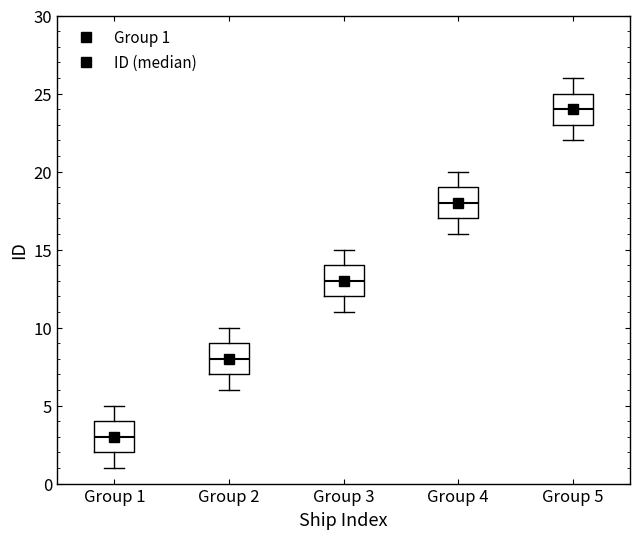

Which box's median line is the highest?

Group 5